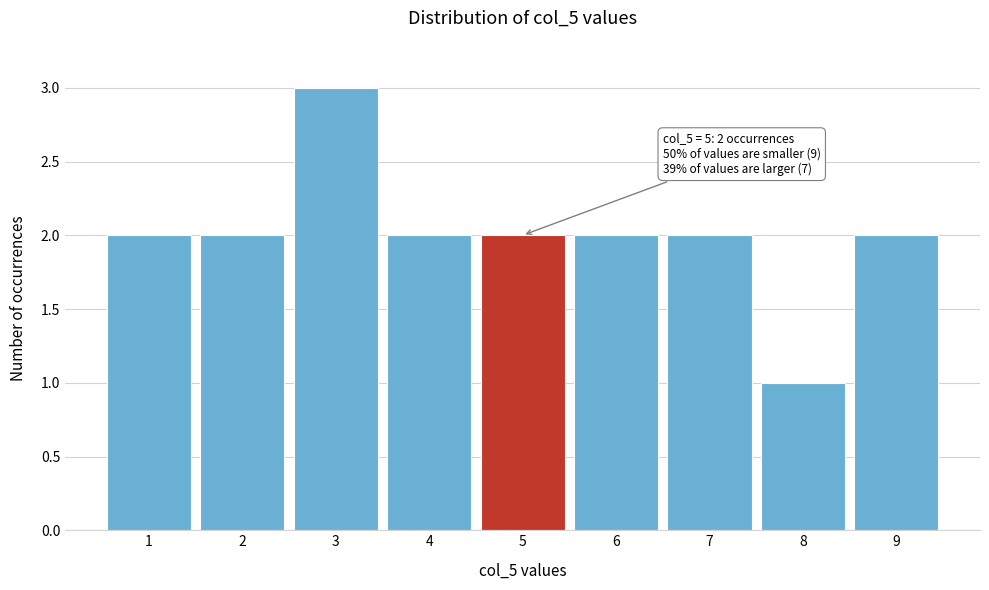

Which range on the x-axis has the tallest bar?

2.5 to 3.5